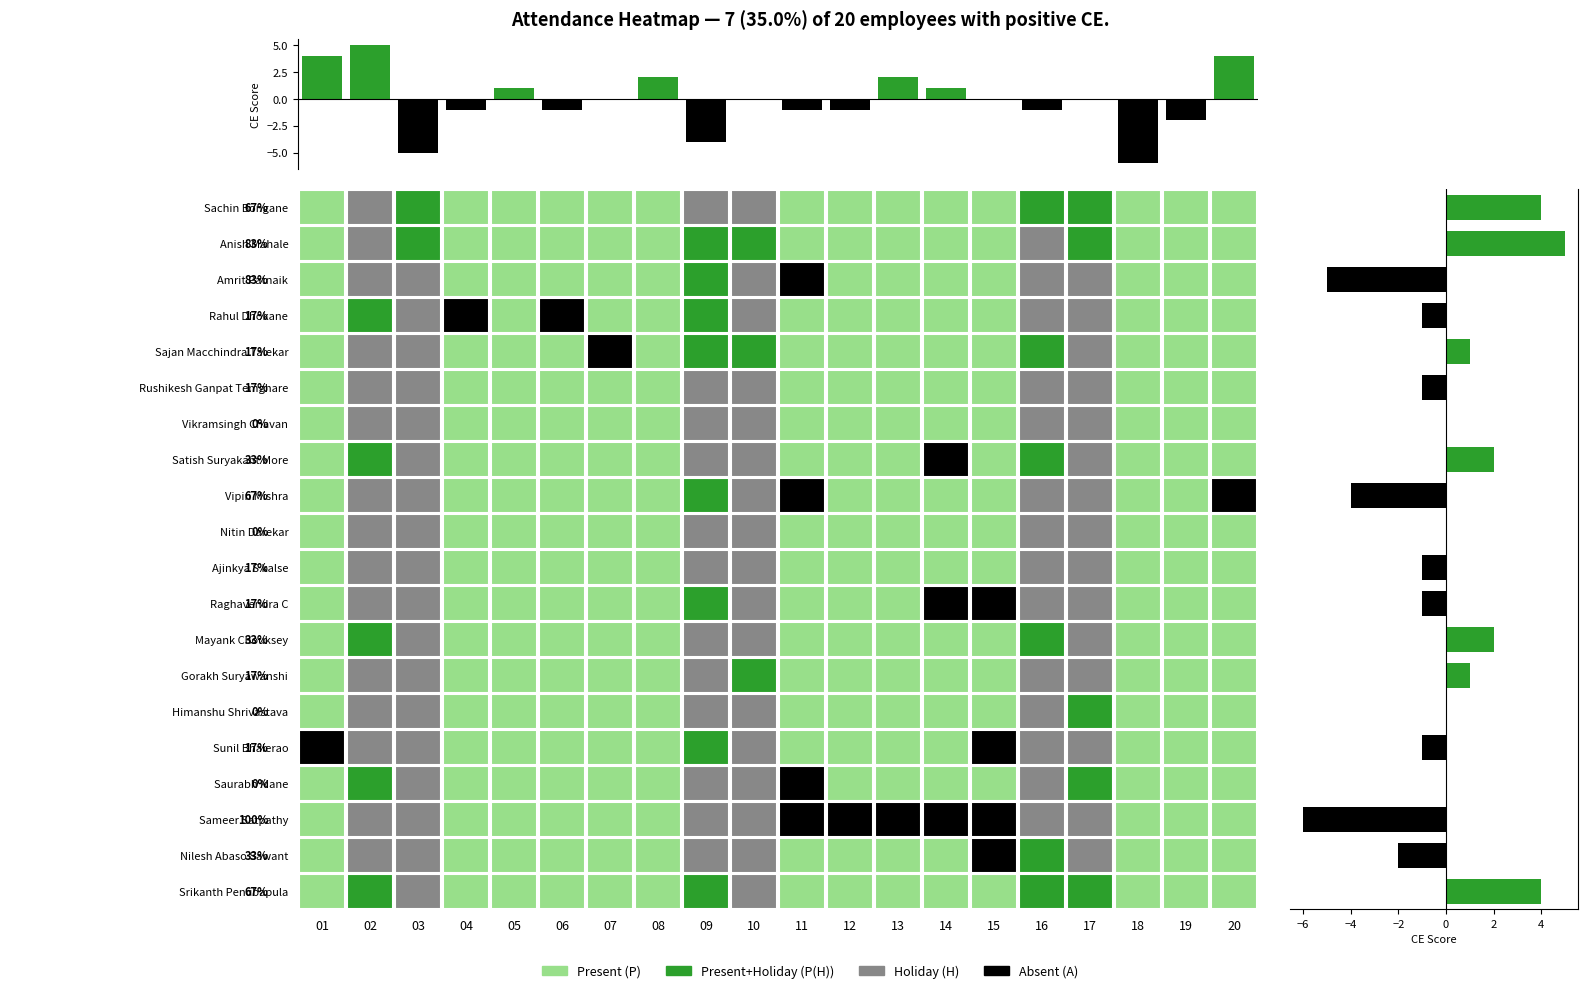

Which category has the highest value across all series?

02